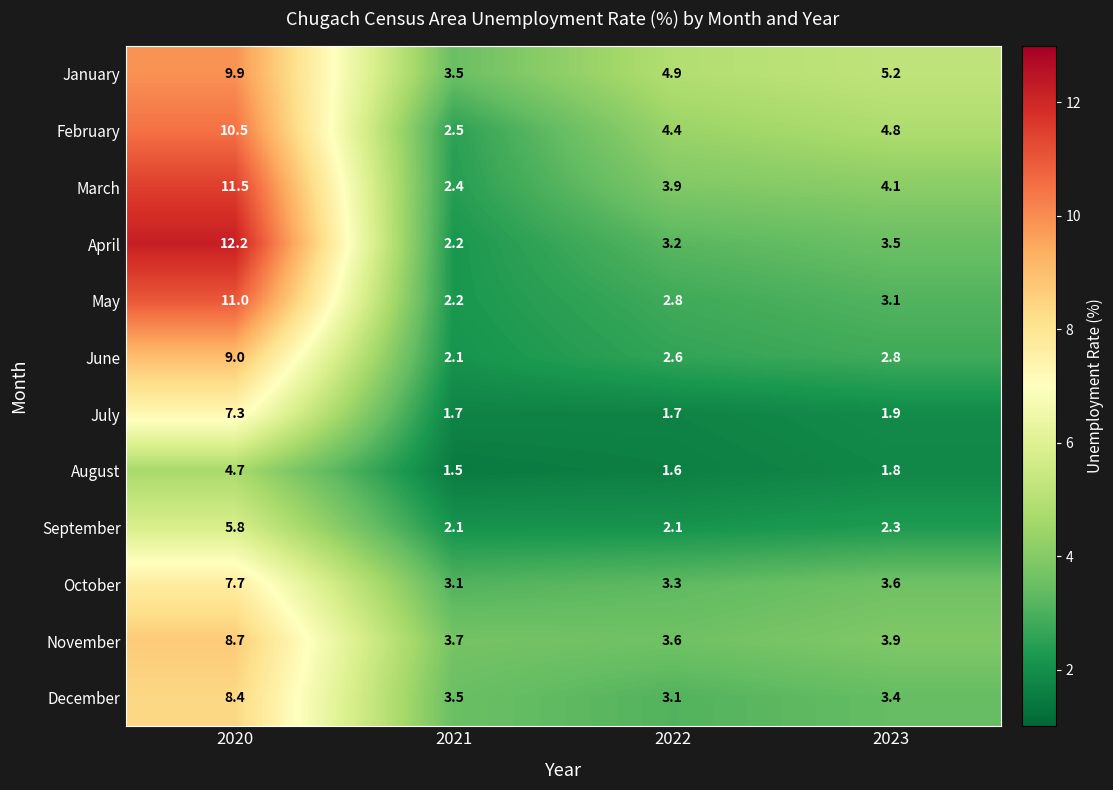

Rank the series by their maximum value, from lowest to highest.

August, September, July, October, December, November, June, January, February, May, March, April